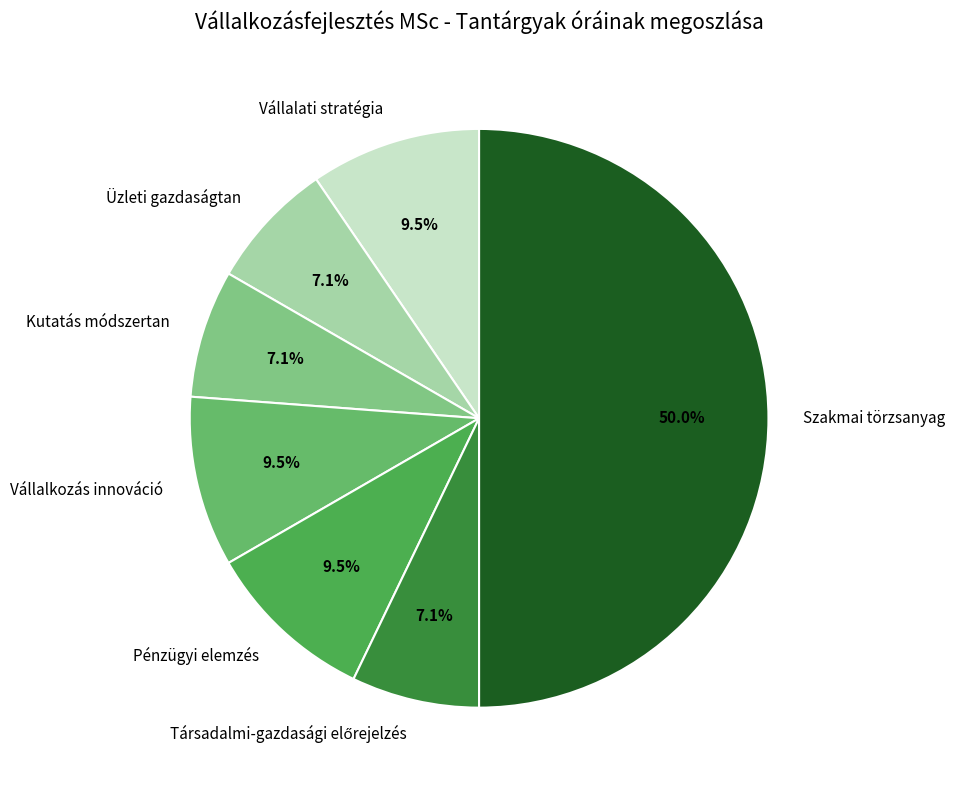

Between Vállalati stratégia and Szakmai törzsanyag, which is larger?

Szakmai törzsanyag